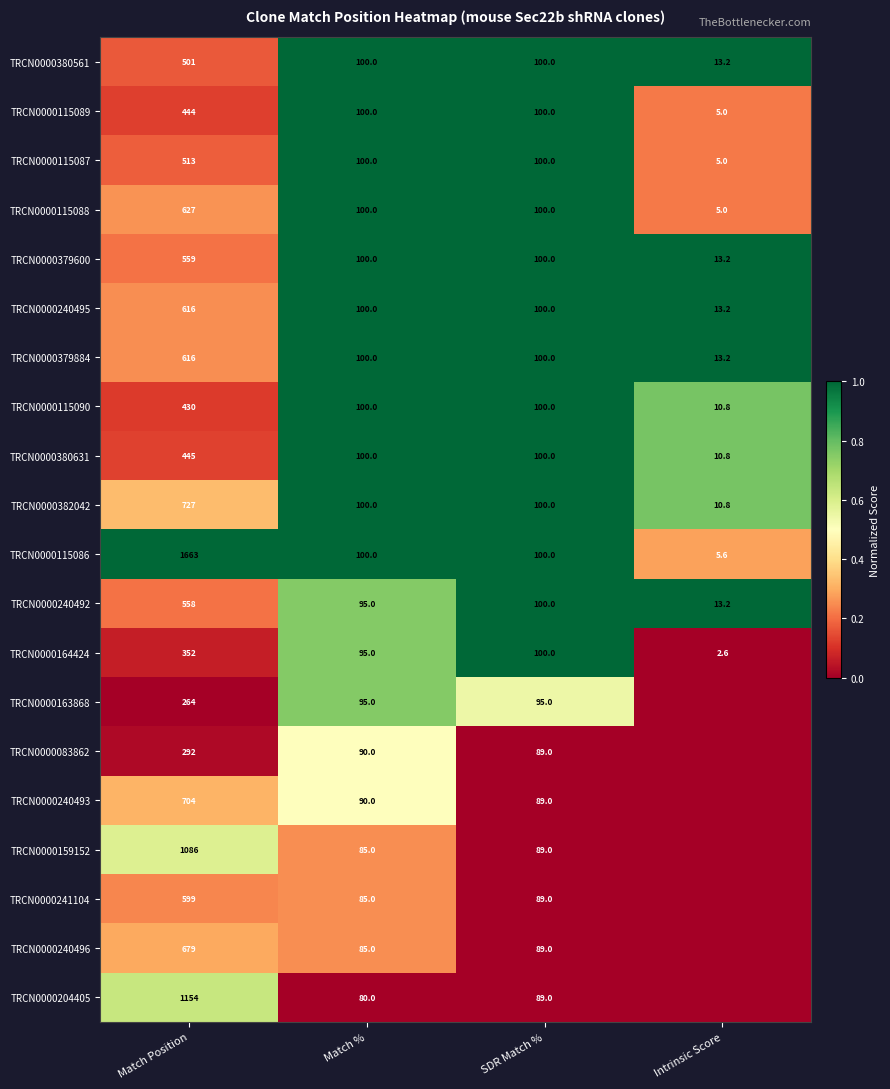

At which label does TRCN0000115089 reach its peak?

Match Position